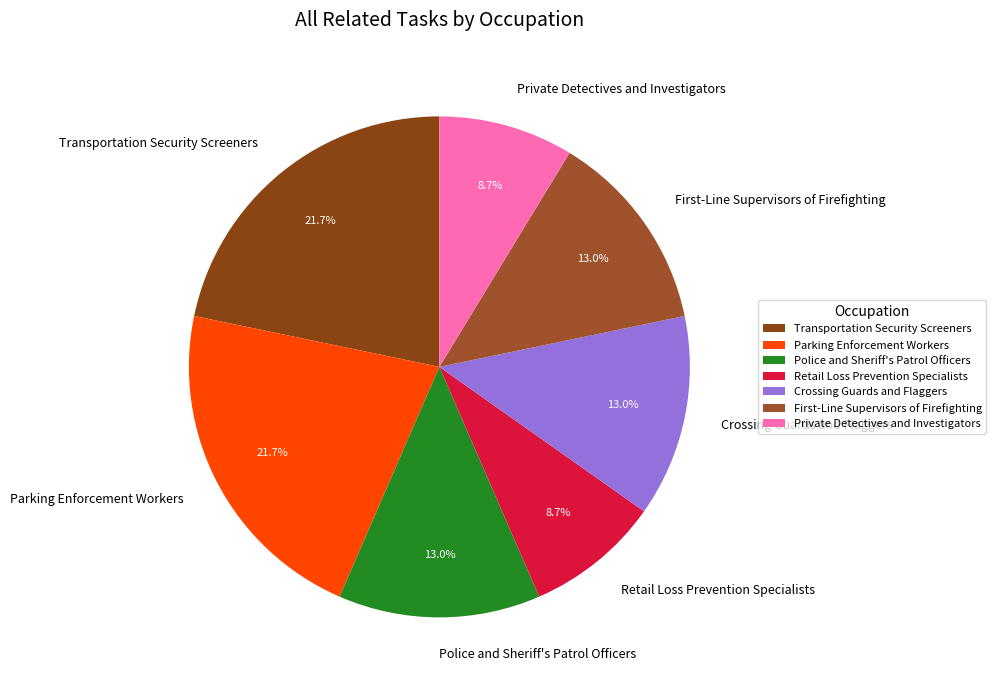

Does any single category account for the majority?

No